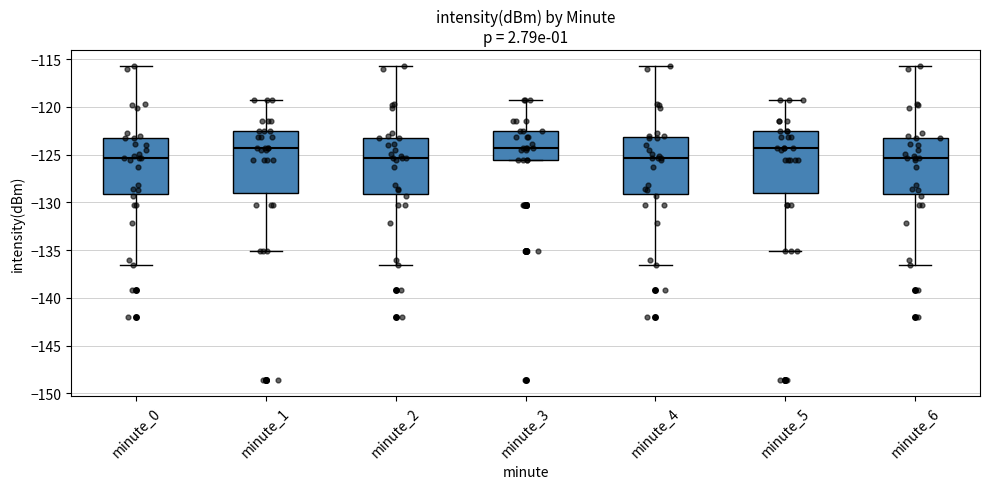

Reading left to right, read every box against the y-axis: the position of its median line, the range the box covers, and the ends of its whiskers. The values are not printed on the chart, so give them approximately, as read against the axis.

minute_0: median -125.5, box -129.0 to -123.0, whiskers -136.5 to -115.5
minute_1: median -124.5, box -129.0 to -122.5, whiskers -135.0 to -119.5
minute_2: median -125.5, box -129.0 to -123.0, whiskers -136.5 to -115.5
minute_3: median -124.5, box -125.5 to -122.5, whiskers -125.5 to -119.5
minute_4: median -125.5, box -129.0 to -123.0, whiskers -136.5 to -115.5
minute_5: median -124.5, box -129.0 to -122.5, whiskers -135.0 to -119.5
minute_6: median -125.5, box -129.0 to -123.0, whiskers -136.5 to -115.5